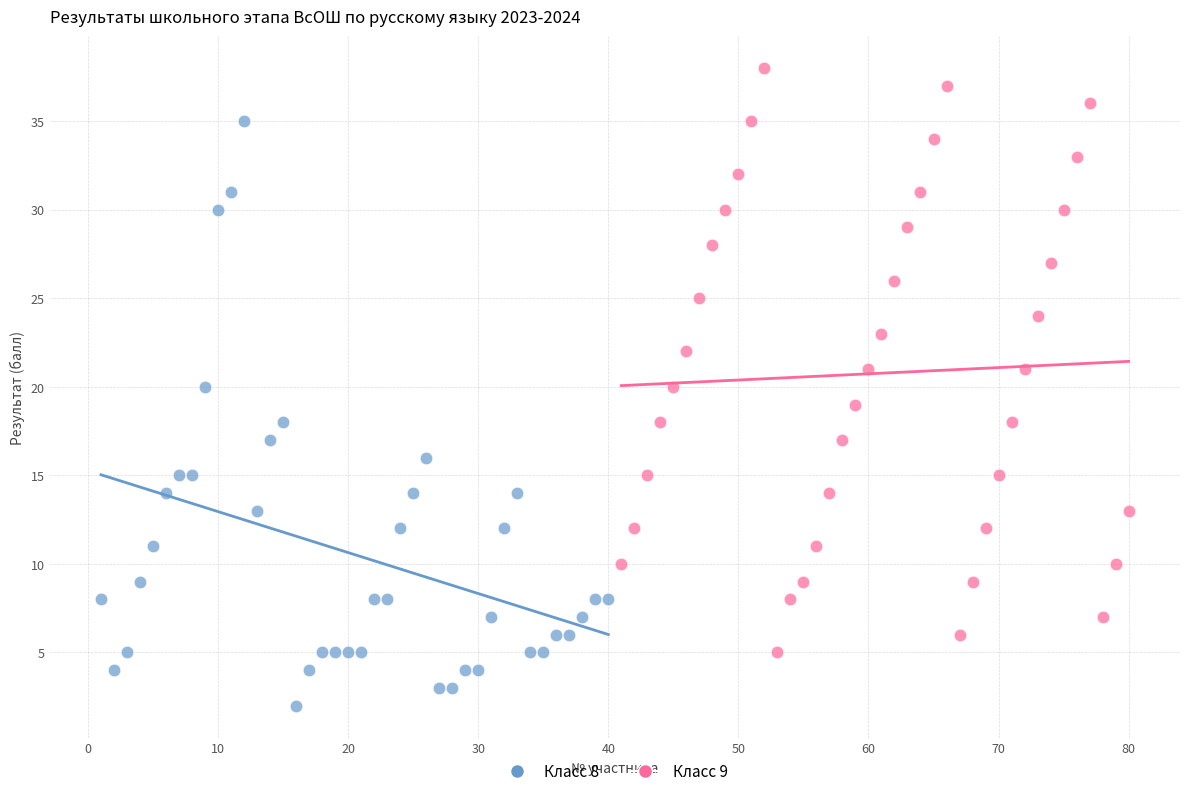

Which series contains the highest Y value?

Класс 9